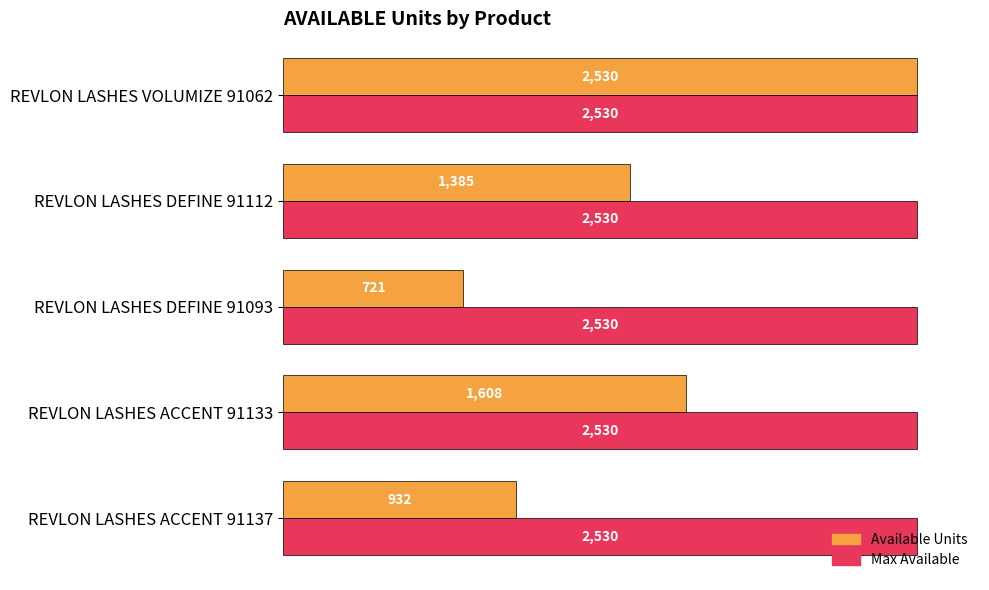

What is the average value of the Max Available series?

2530